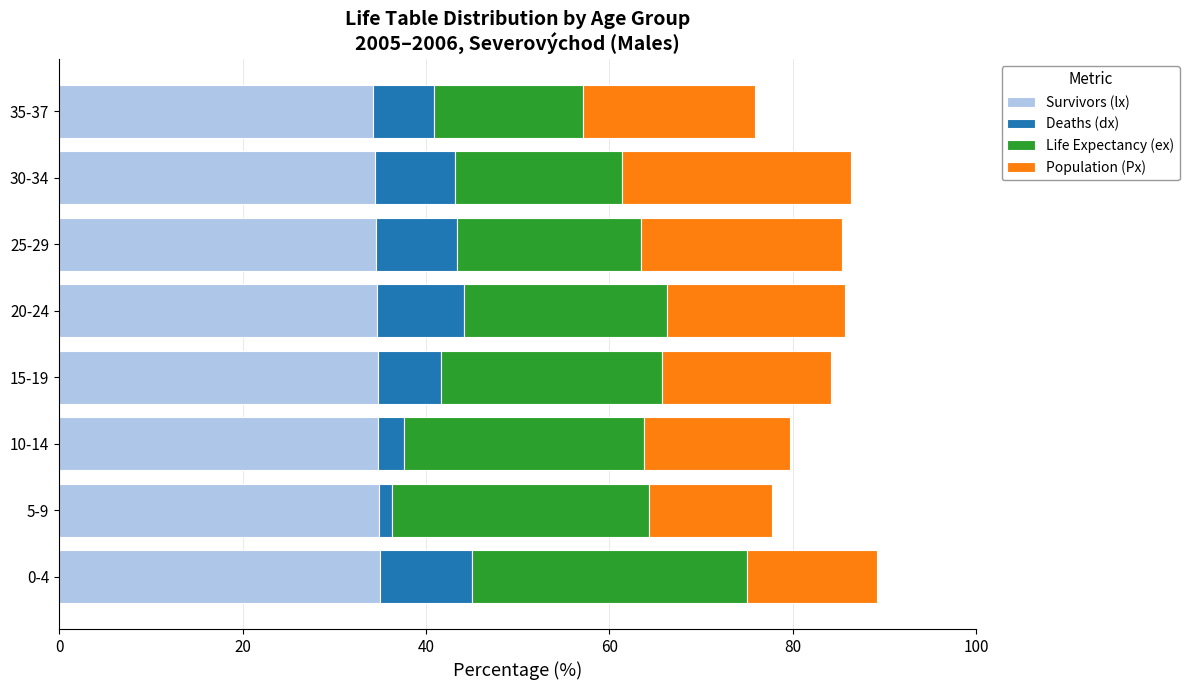

What is the sum of all Survivors (lx) values?

277.2